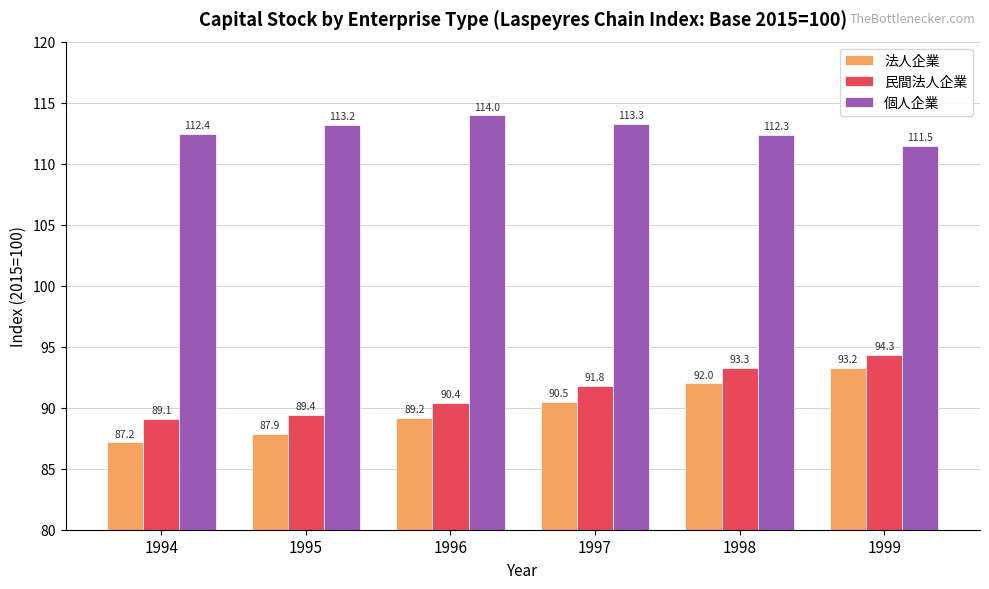

At which category is the sum across all series the highest?

1999